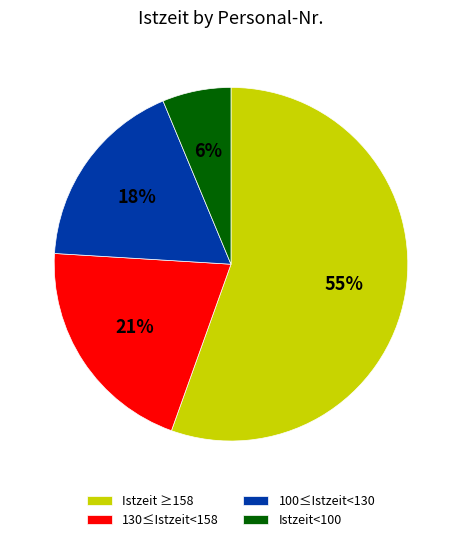

To the nearest percent, what portion does 130≤Istzeit<158 represent?

21%